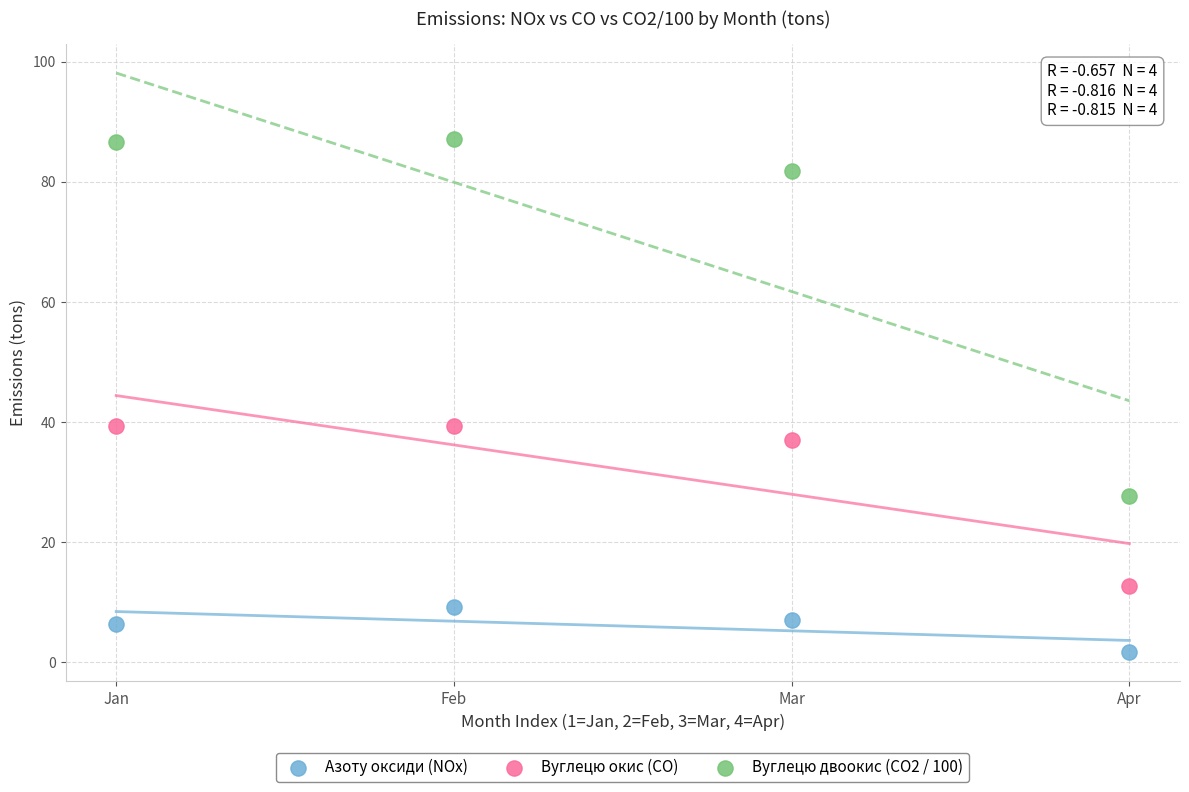

Which series contains the lowest Y value?

Азоту оксиди (NOx)